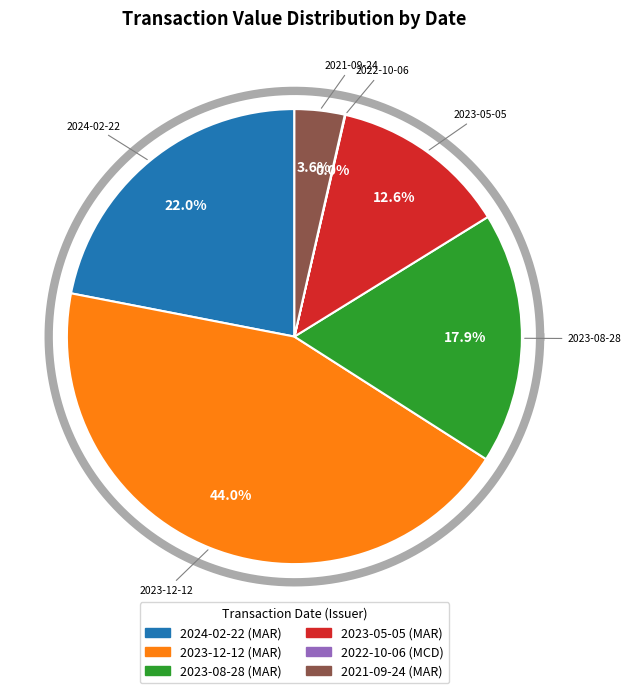

What percentage is the 2024-02-22 slice, to the nearest percent?

22%